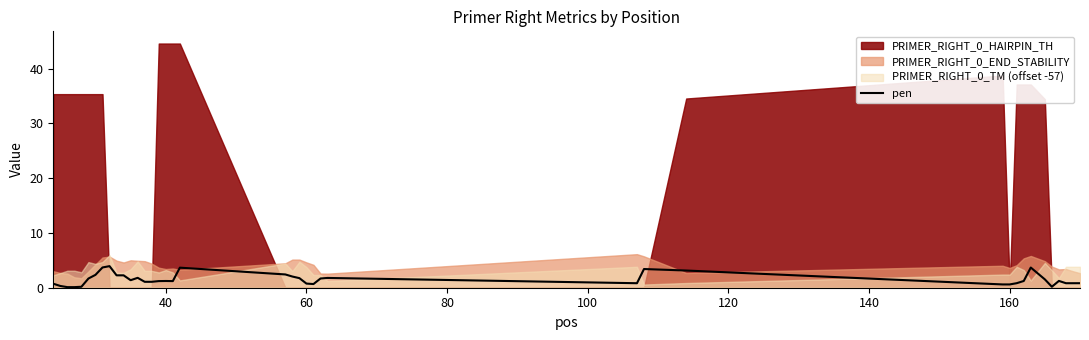

How many data points are above 1?

25